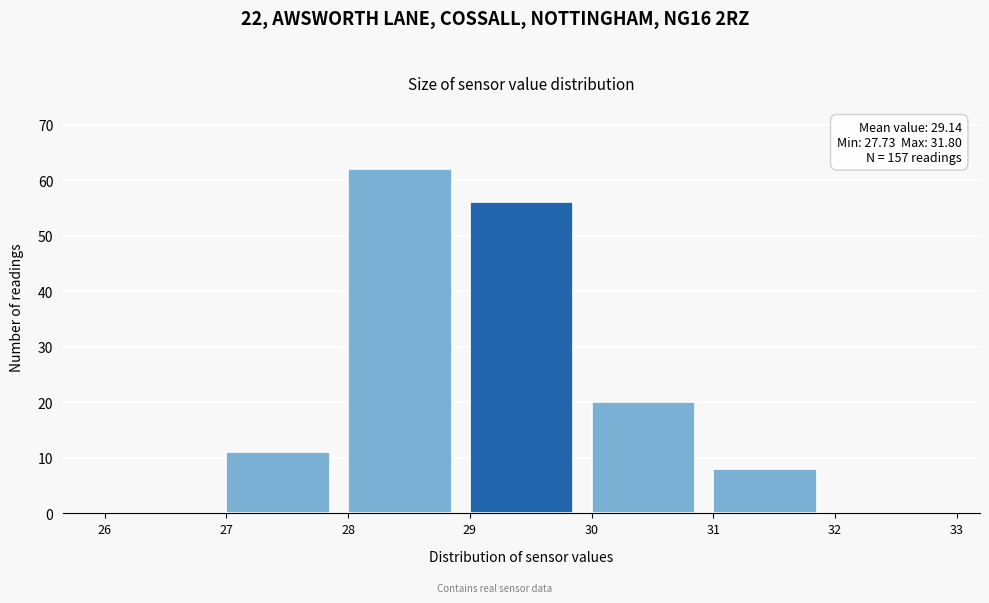

Over which range of the x-axis is the bar tallest?

28 to 29